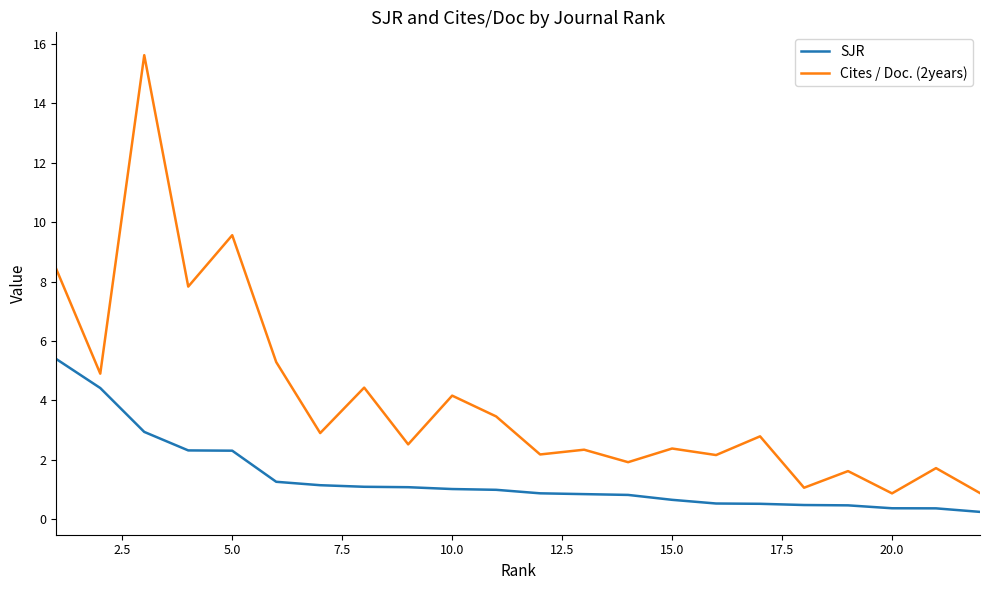

True or false: Cites / Doc. (2years) and SJR intersect in this chart.

False